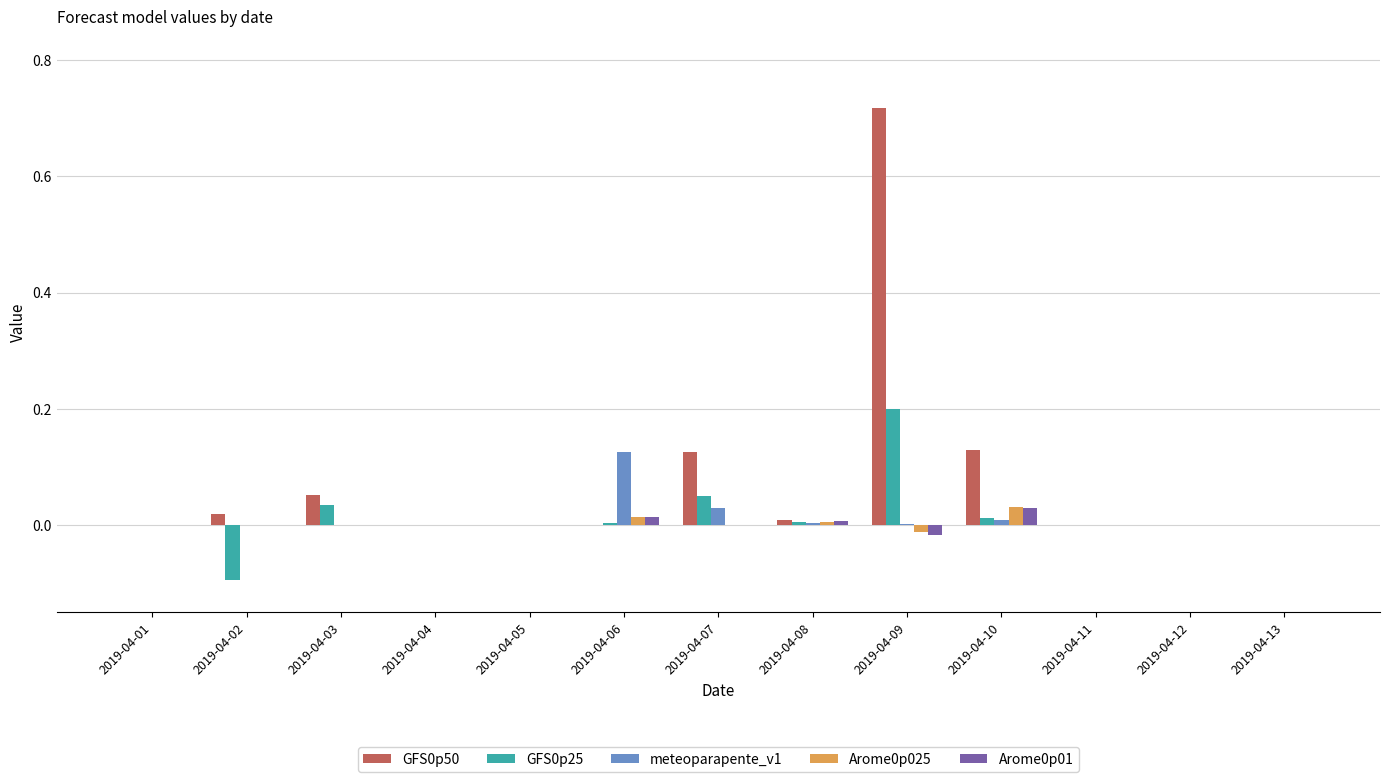

At which category is the sum across all series the highest?

2019-04-09